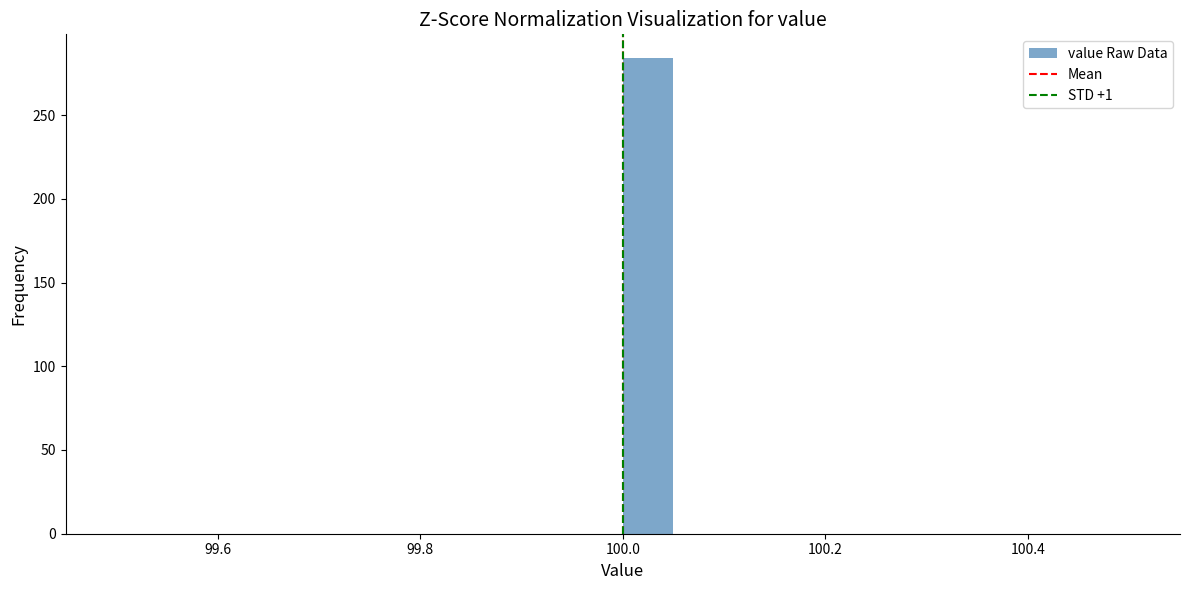

Read against the x-axis, roughly where is the centre of the tallest bar?

100.02